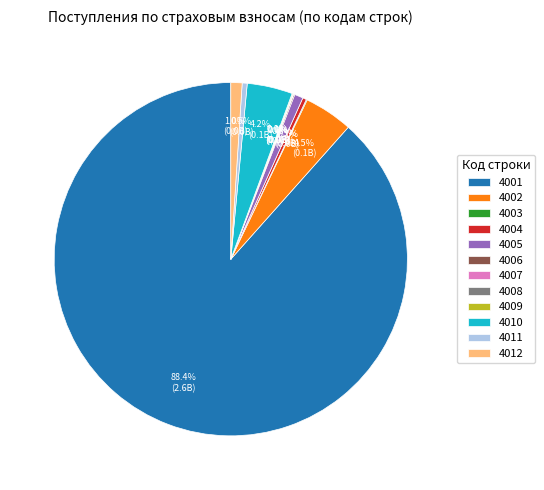

Approximately how many times larger is the value at 4005 compared to 4011?

1.7